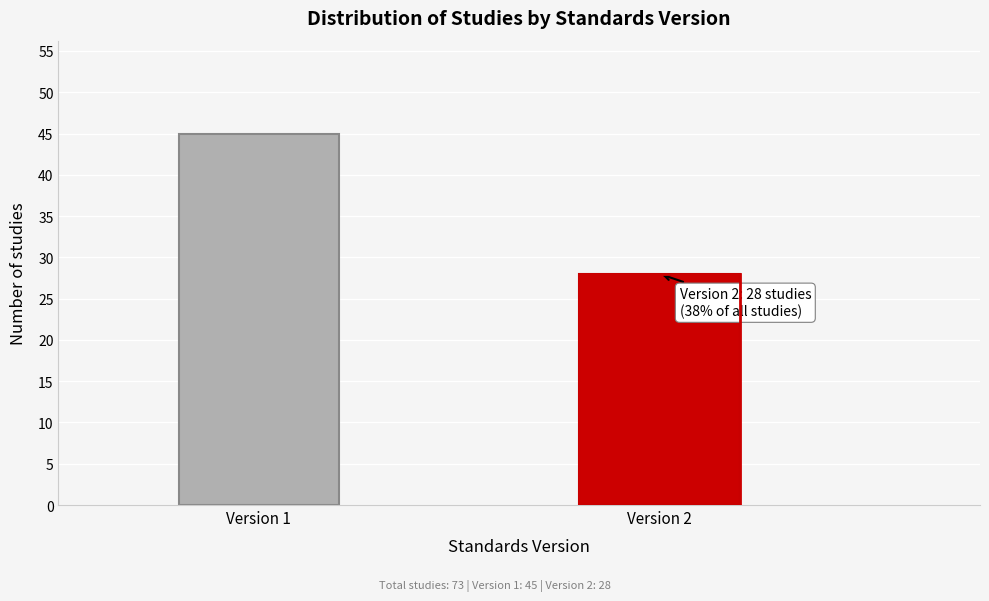

Reading left to right, extract all data points from this chart.

Version 1=45	Version 2=28